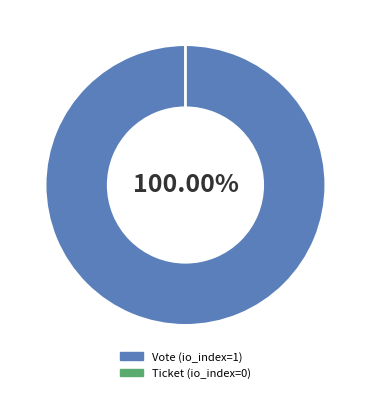

Which slice represents more than half of the pie?

Vote (io_index=1)